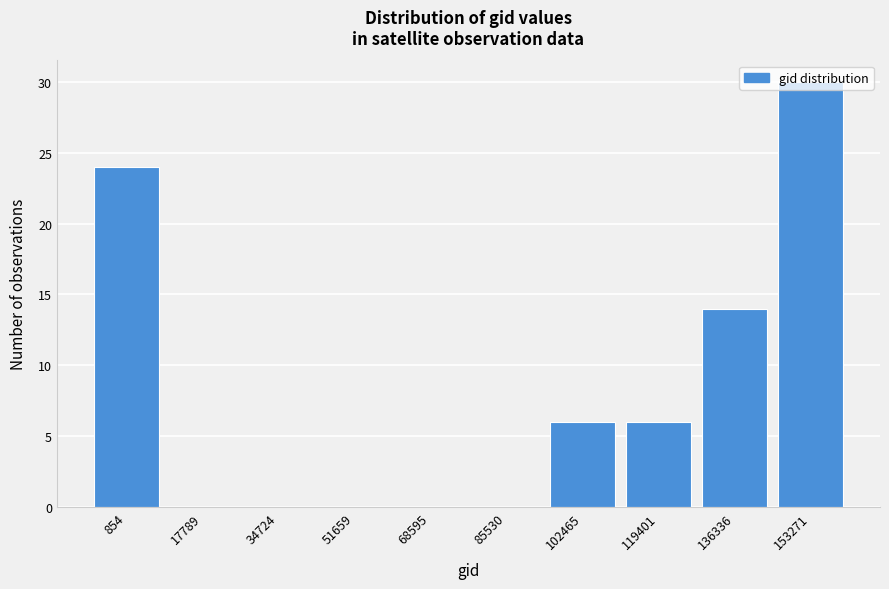

What is the sum of the values at 68595 and 102465?

6